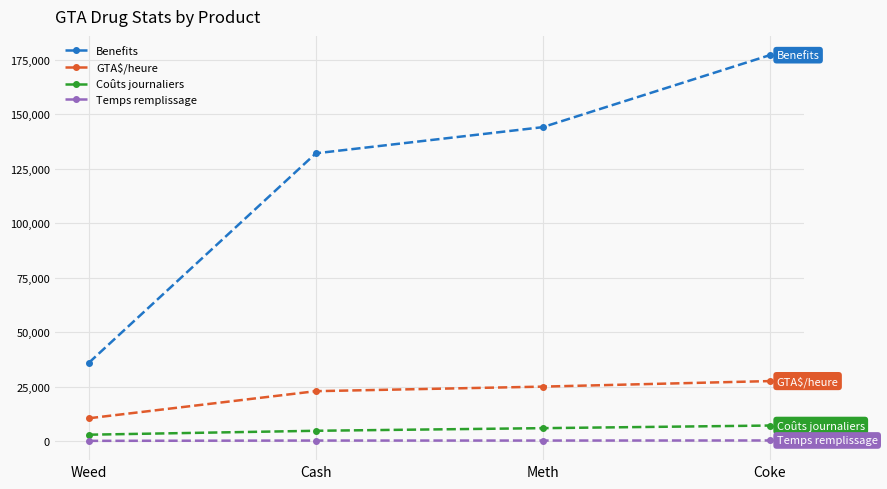

What are all the series names shown in the legend?

Benefits, GTA$/heure, Coûts journaliers, Temps remplissage